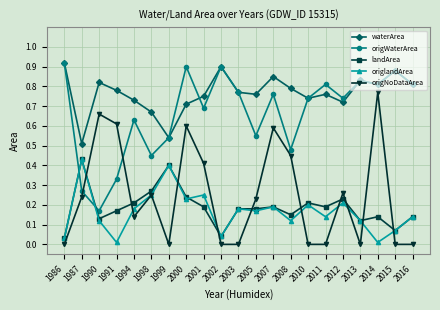

Is it true that origNoDataArea equals 0.5 at 2008?

True